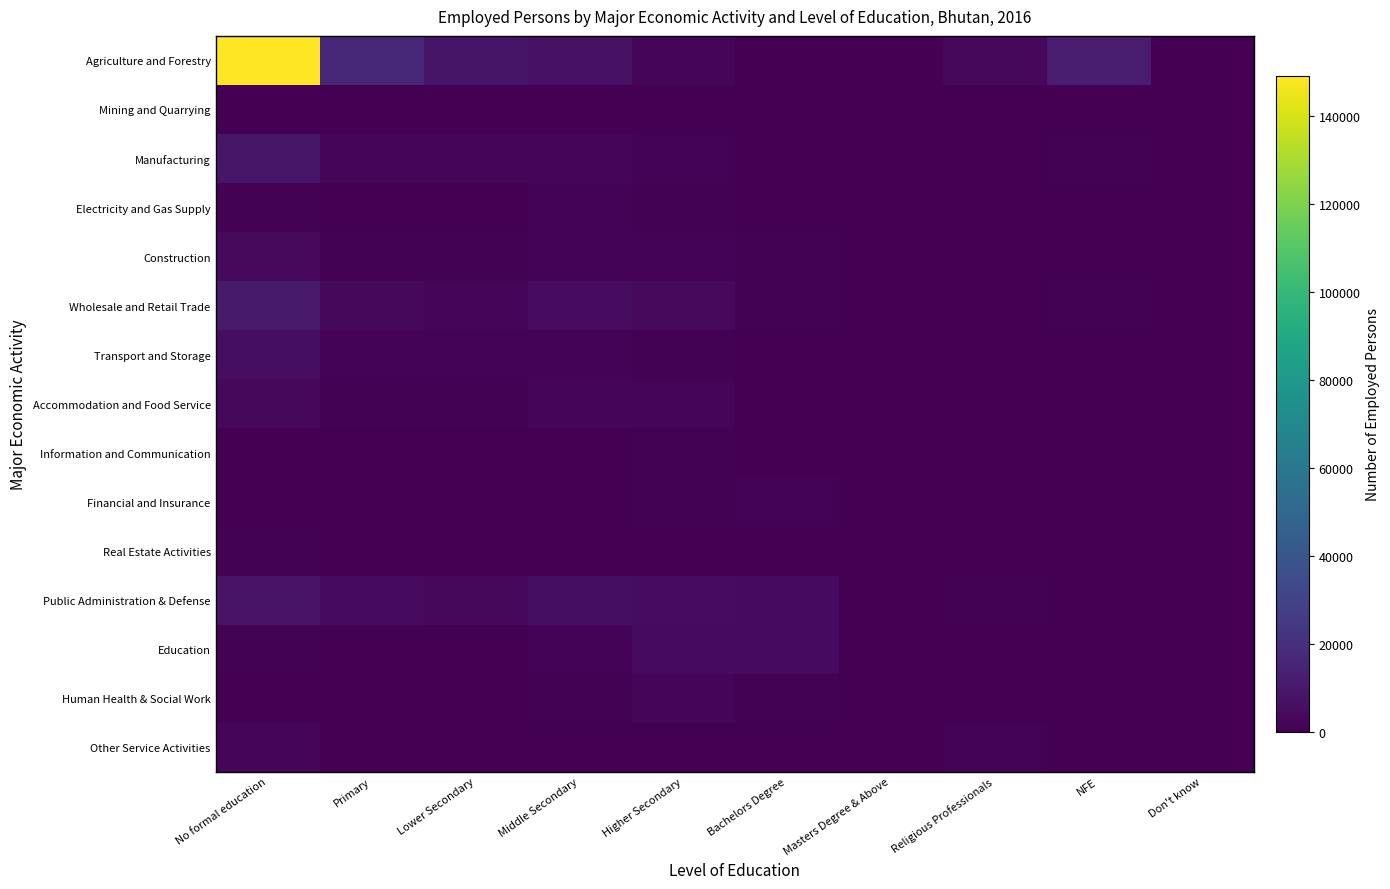

Rank the series by their maximum value, from highest to lowest.

Agriculture and Forestry, Wholesale and Retail Trade, Manufacturing, Public Administration & Defense, Transport and Storage, Education, Construction, Accommodation and Food Service, Other Service Activities, Human Health & Social Work, Financial and Insurance, Electricity and Gas Supply, Real Estate Activities, Information and Communication, Mining and Quarrying